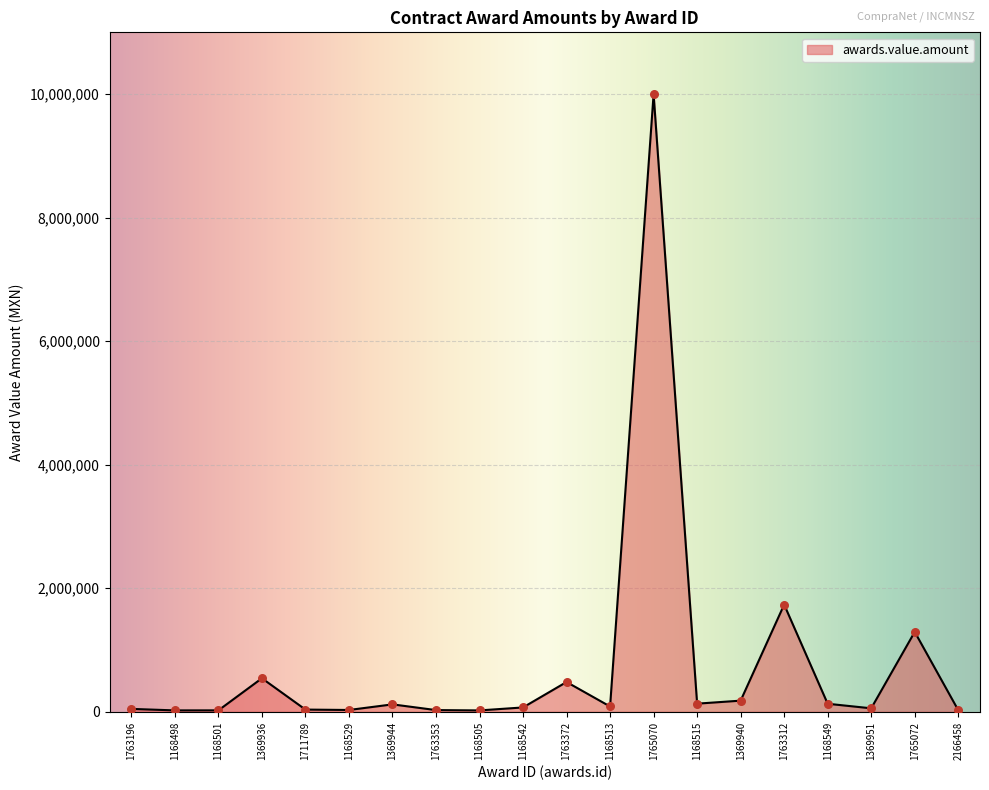

What is the ratio of the value at 1369940 to the value at 1763312?

0.1